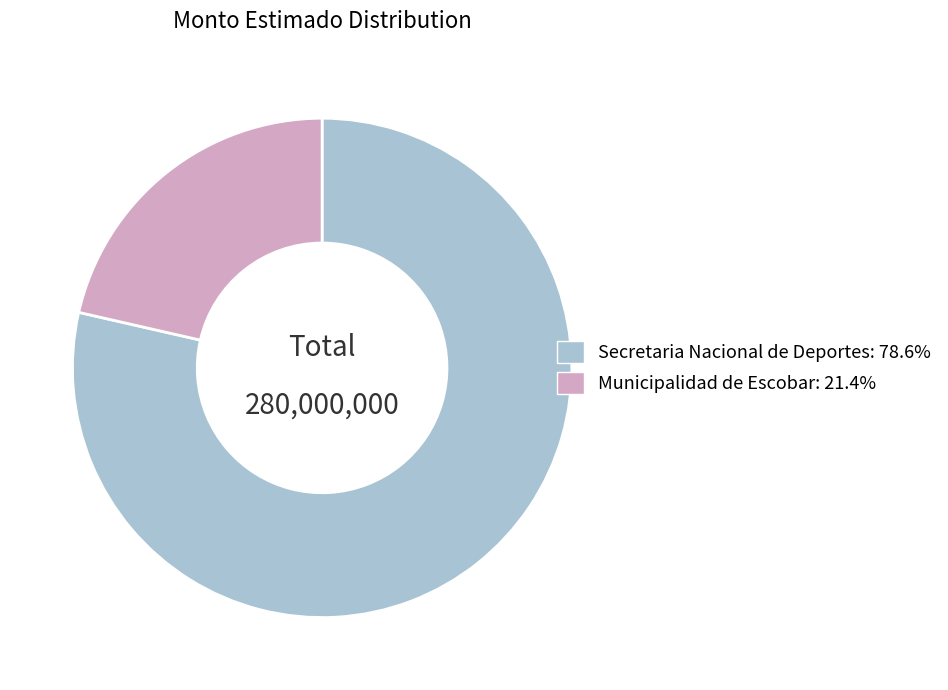

What is the smallest slice in the pie chart?

Municipalidad de Escobar